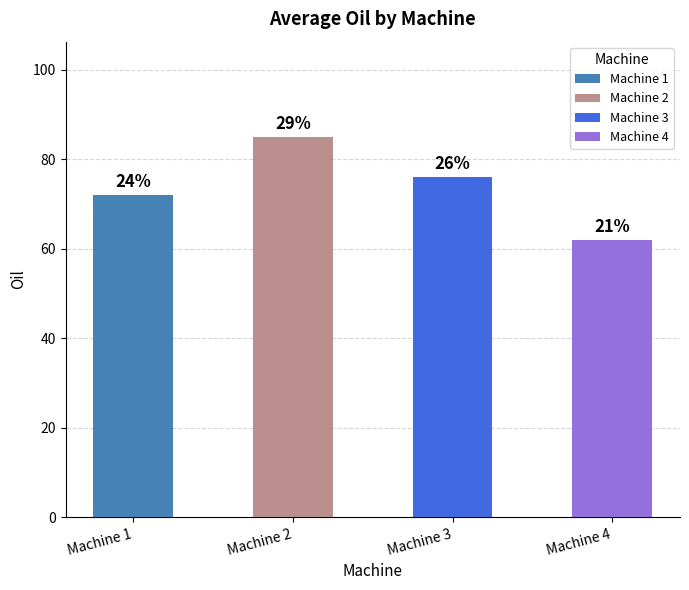

What is the maximum value shown in the chart?

85.0